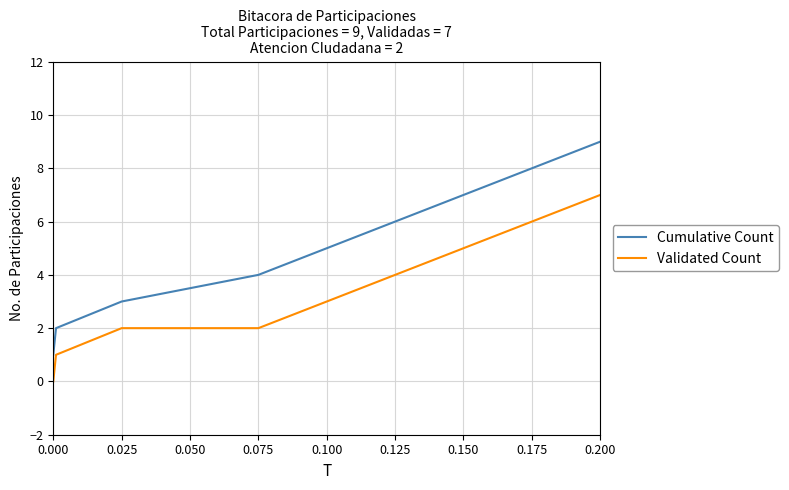

What is the difference between the second highest and second lowest values in the Cumulative Count series?

6